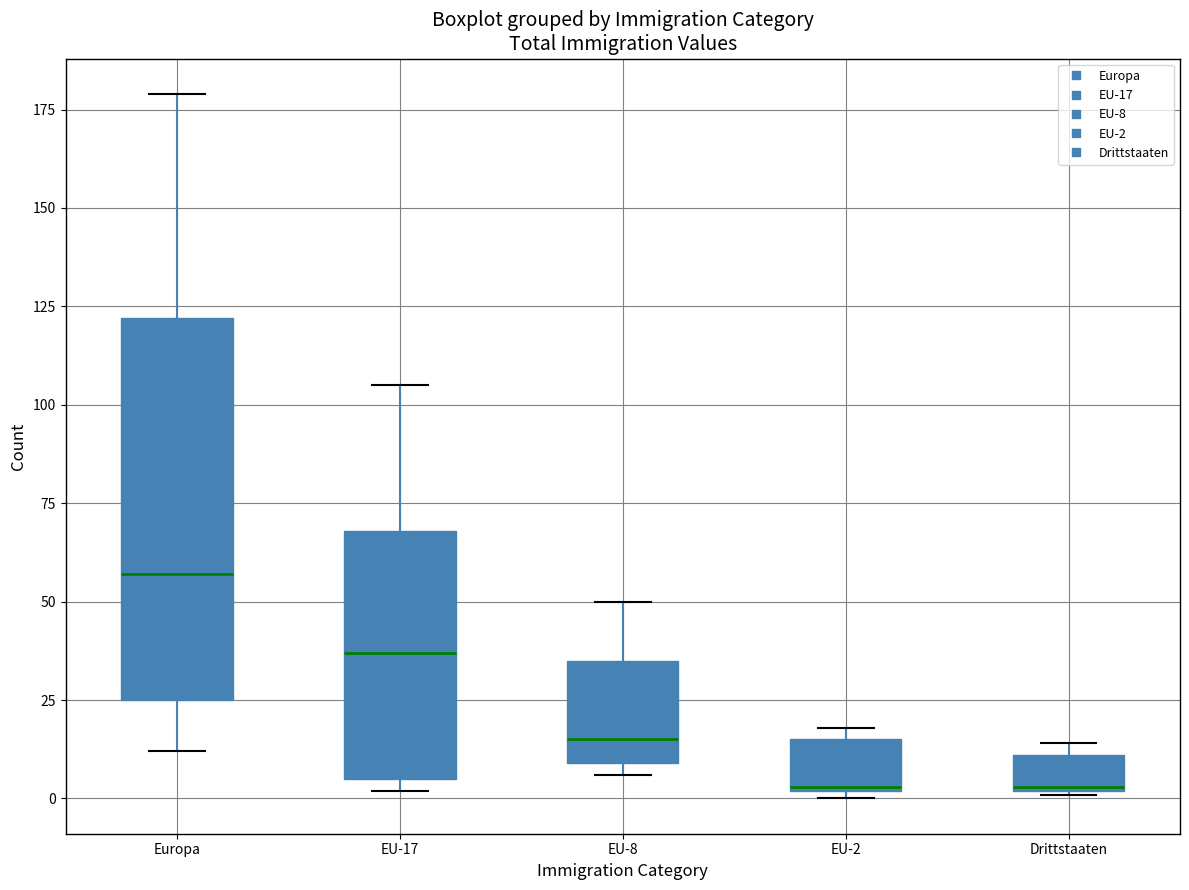

Comparing the boxes themselves (not the whiskers), which one is the tallest?

Europa